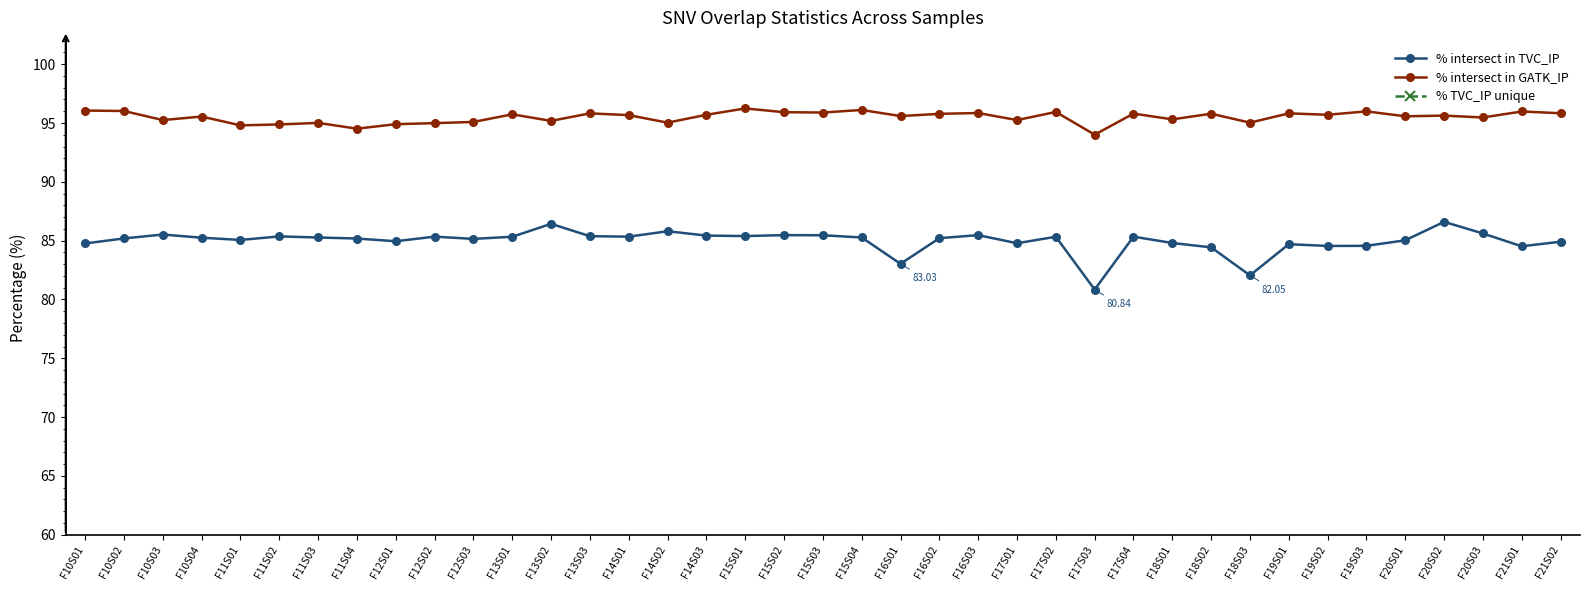

What is the label of the 7th point from the left?

F11S03